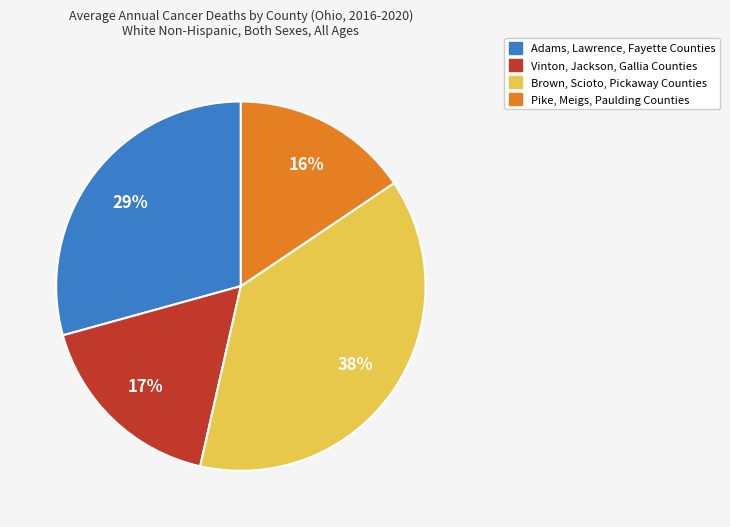

To the nearest percent, what is the average slice percentage?

25%